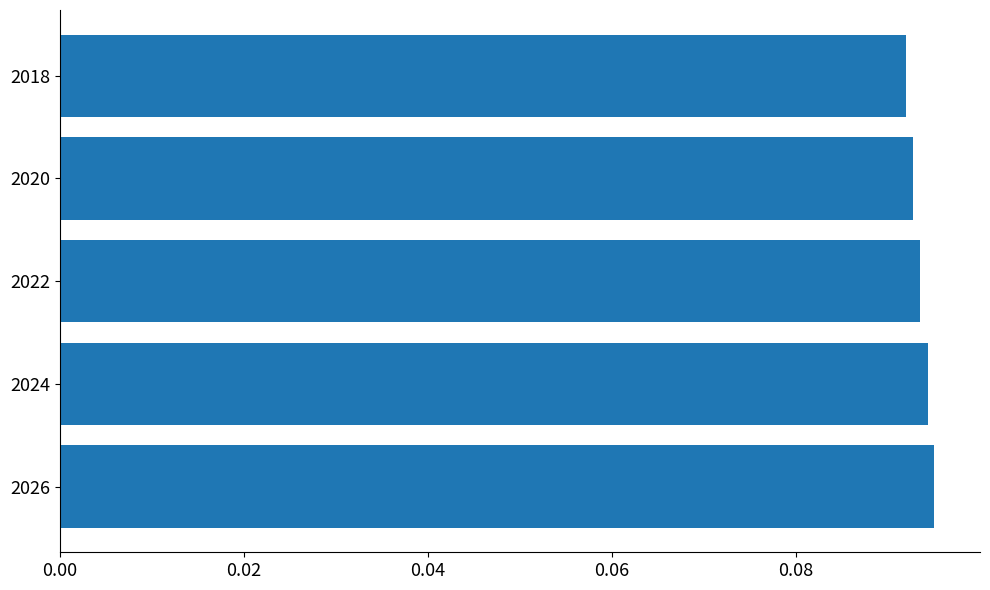

Count the values in the range 0 to 1.

5